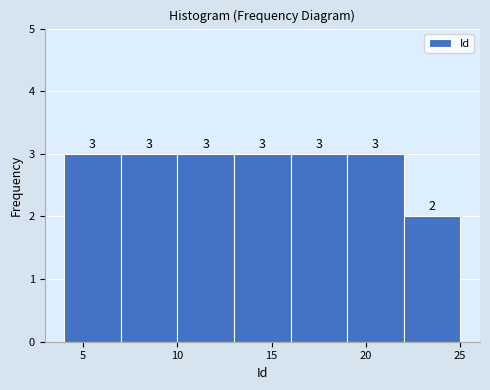

Reading left to right, transcribe this chart: for each bar, give the range it covers on the x-axis and its height.

4 to 7: 3
7 to 10: 3
10 to 13: 3
13 to 16: 3
16 to 19: 3
19 to 22: 3
22 to 25: 2